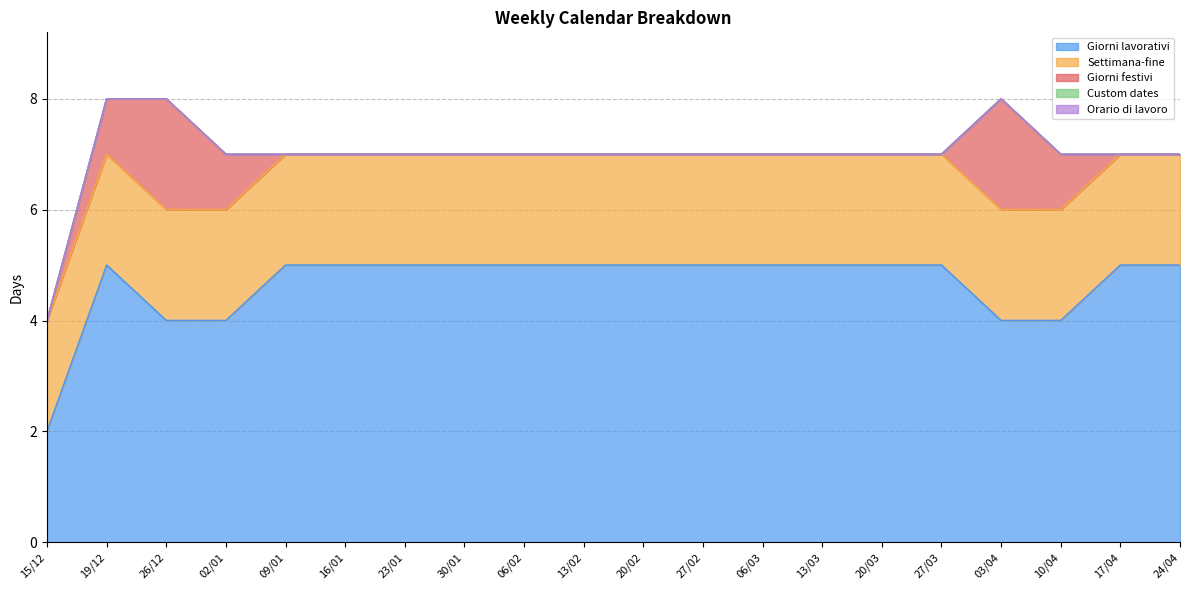

List the labels in order of Settimana-fine value, smallest first.

15/12, 19/12, 26/12, 02/01, 09/01, 16/01, 23/01, 30/01, 06/02, 13/02, 20/02, 27/02, 06/03, 13/03, 20/03, 27/03, 03/04, 10/04, 17/04, 24/04